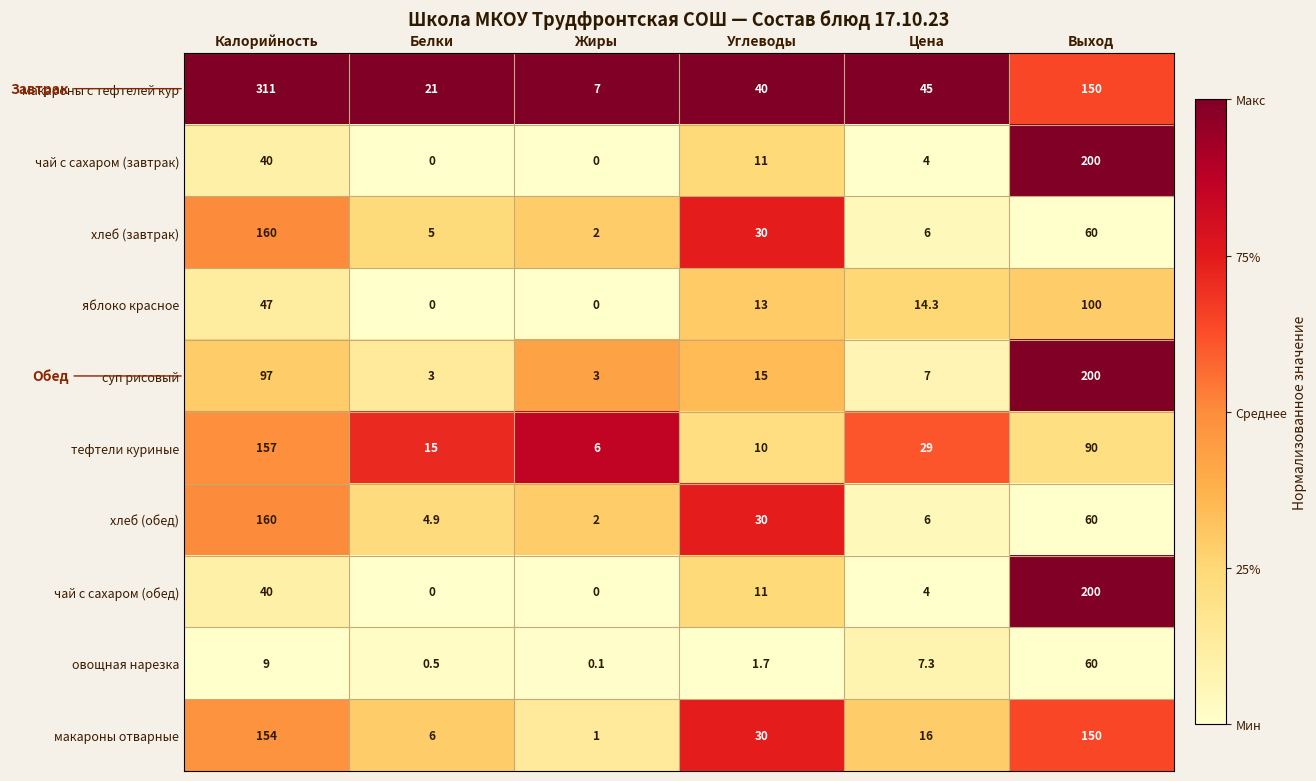

Where is чай с сахаром (завтрак) nearest to the value 100?

Калорийность